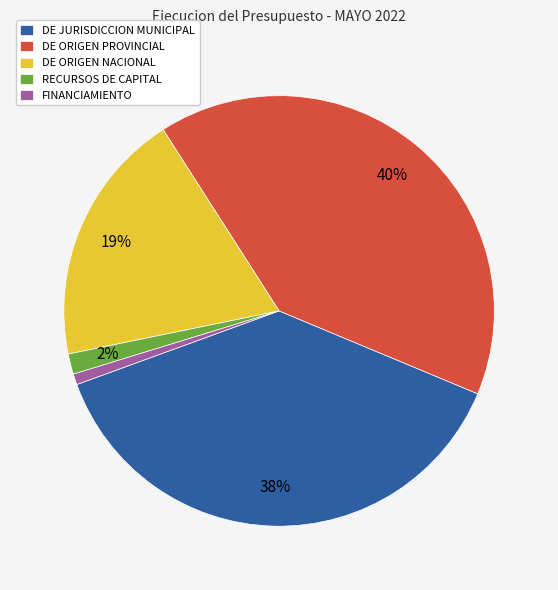

Is the sum of DE JURISDICCION MUNICIPAL and FINANCIAMIENTO greater than half?

No